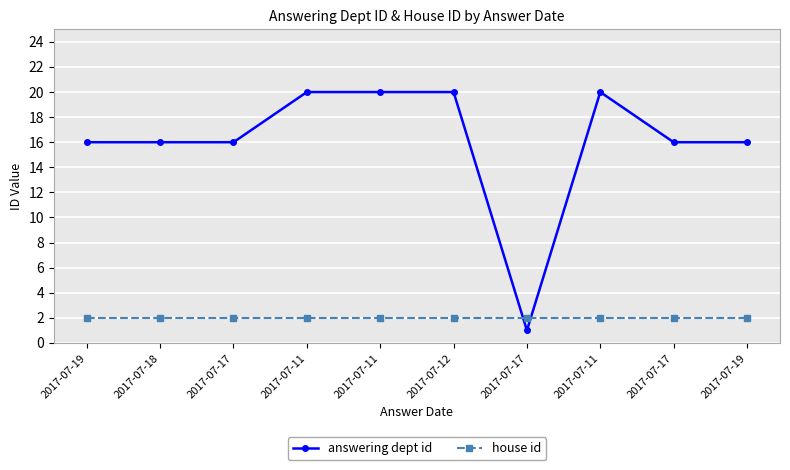

Which has a higher value, 2017-07-17 or 2017-07-17?

2017-07-17